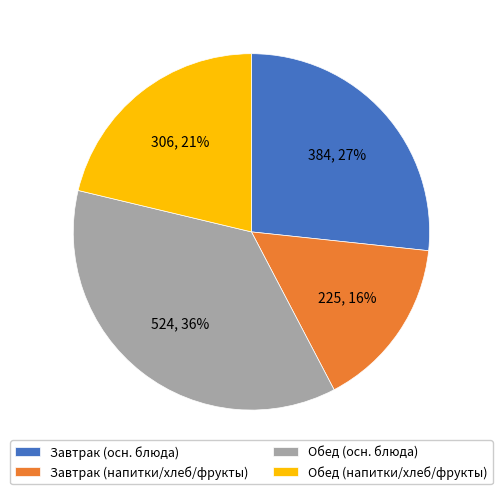

What is the ratio of the value at Обед (напитки/хлеб/фрукты) to the value at Обед (осн. блюда)?

0.6